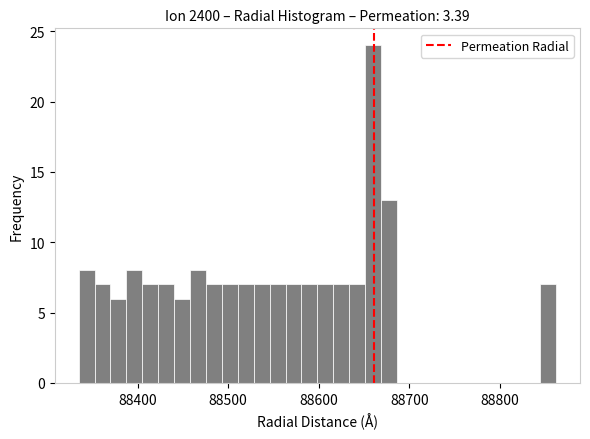

Read against the x-axis, roughly where is the centre of the tallest bar?

88660